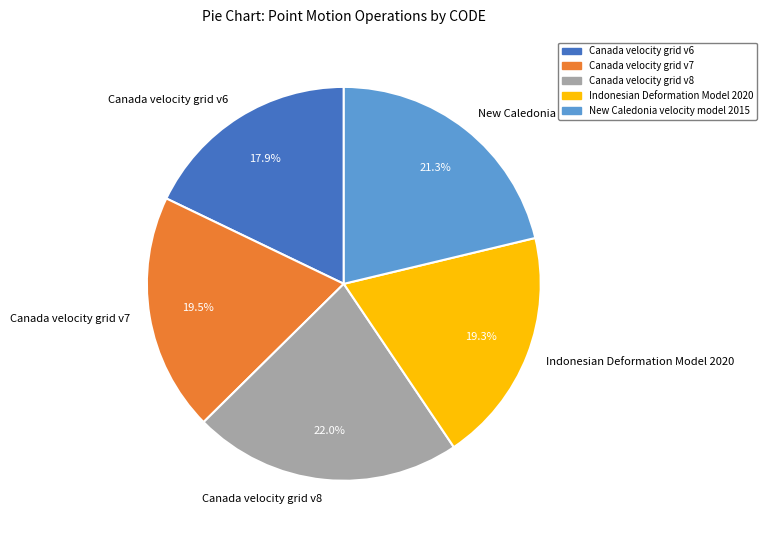

Between Canada velocity grid v8 and Canada velocity grid v6, which is larger?

Canada velocity grid v8